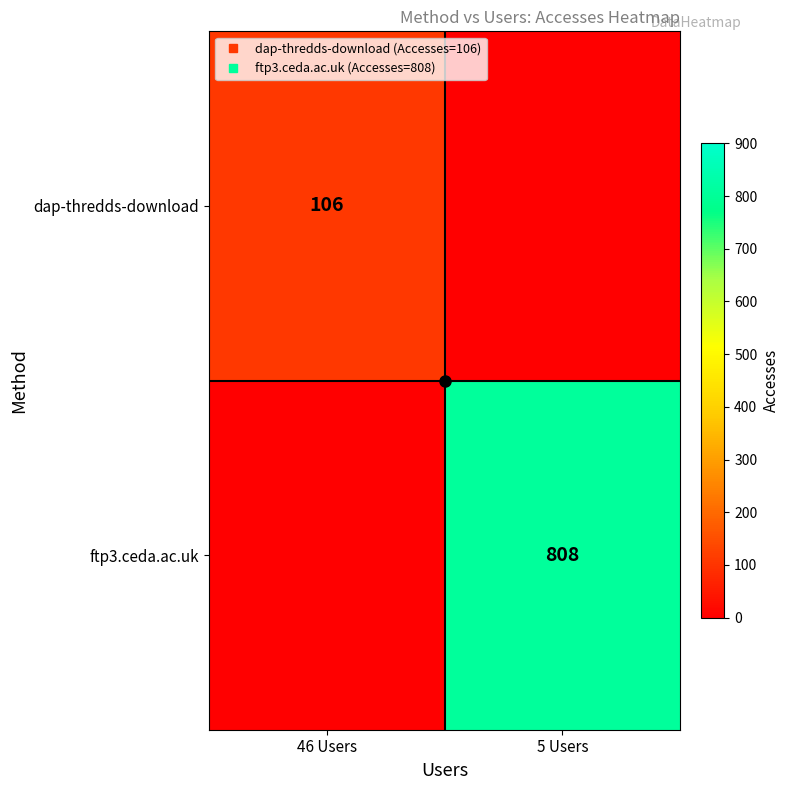

What is the difference between the ftp3.ceda.ac.uk values at 5 Users and 46 Users?

808